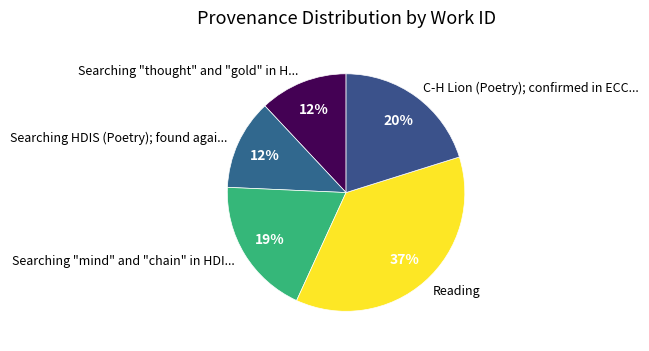

Which slice is the largest?

Reading